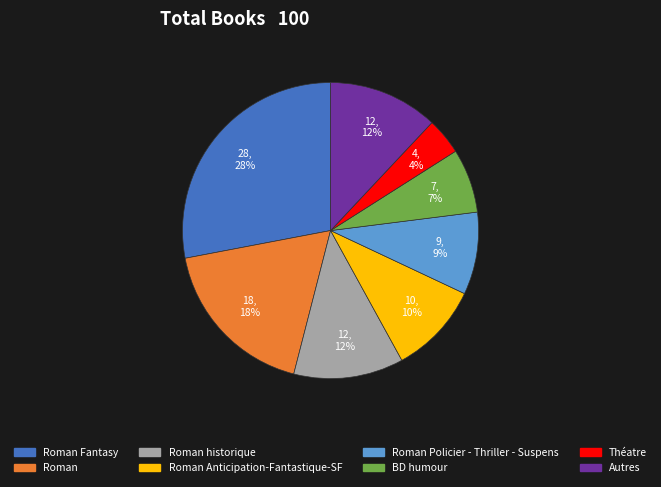

To the nearest percent, what is the average slice percentage?

12%